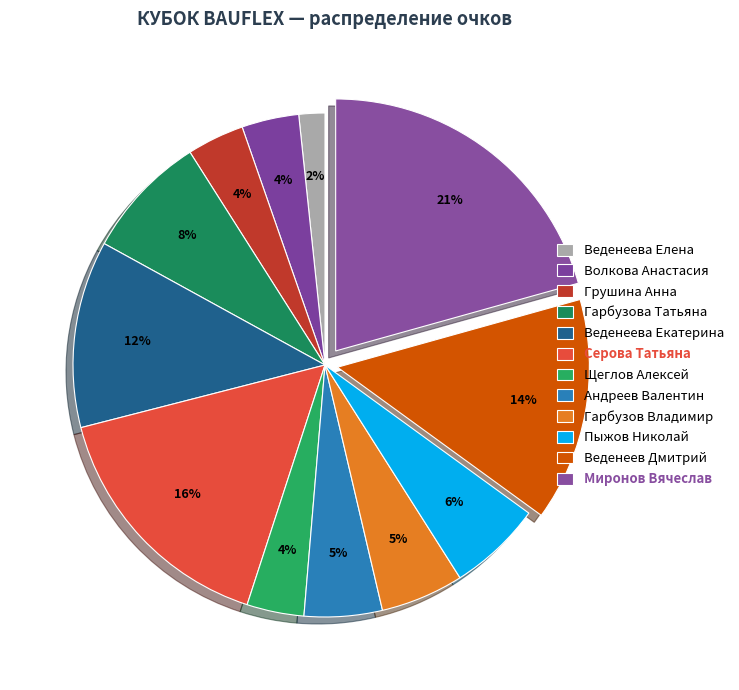

What percentage is the Волкова Анастасия slice, to the nearest percent?

4%